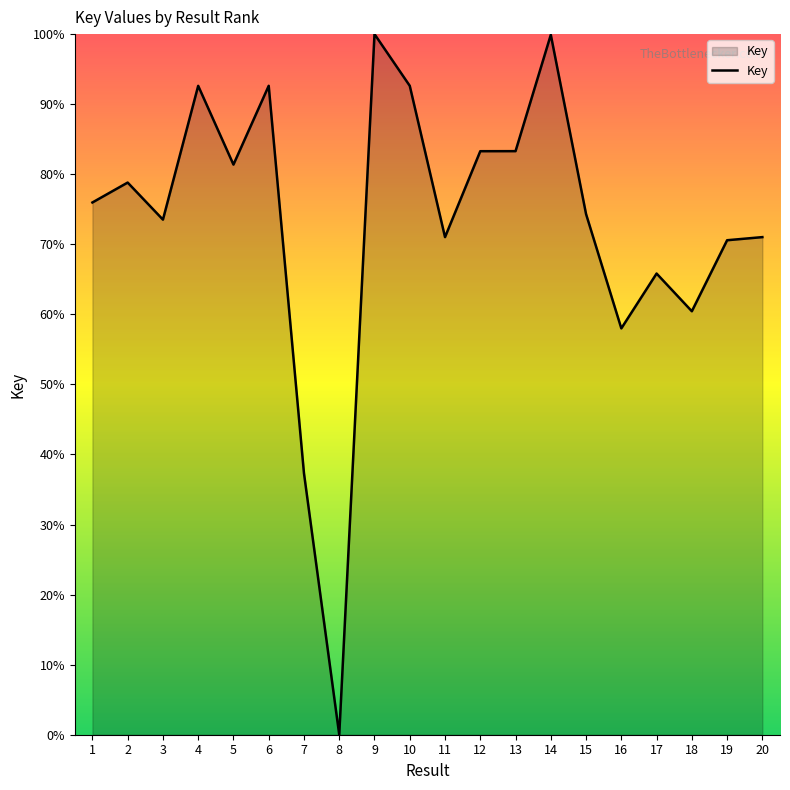

True or false: the data shows 125.4 at 5.

False